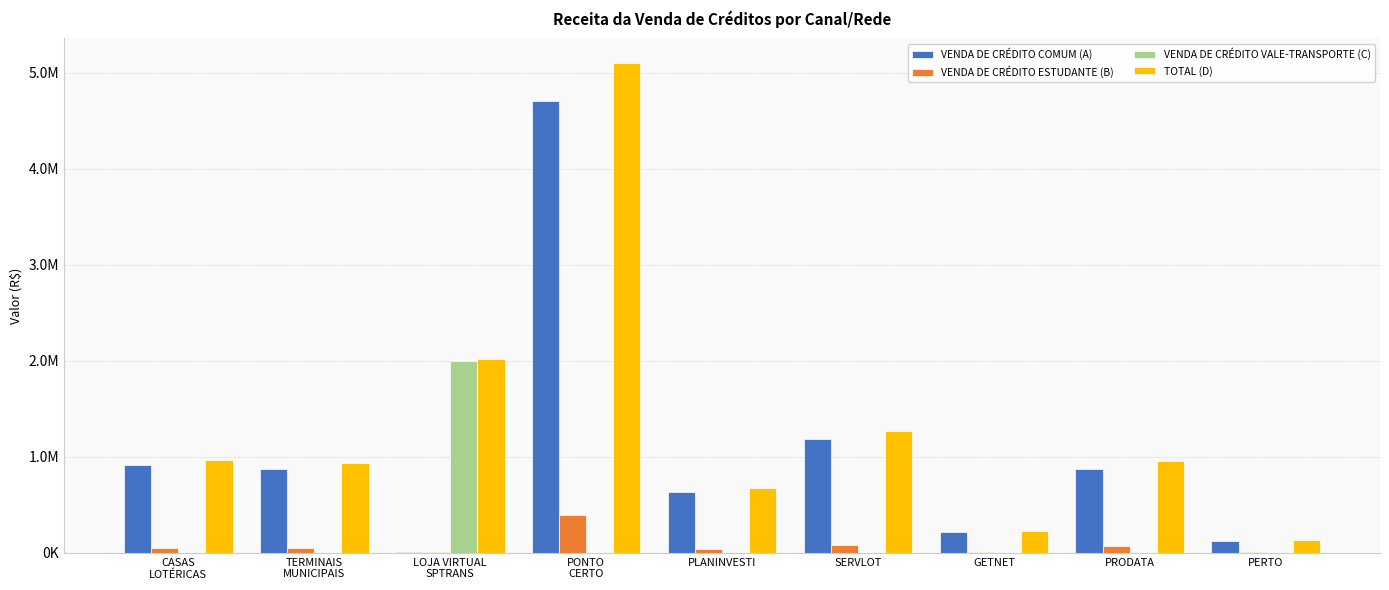

What are all the series names shown in the legend?

VENDA DE CRÉDITO COMUM (A), VENDA DE CRÉDITO ESTUDANTE (B), VENDA DE CRÉDITO VALE-TRANSPORTE (C), TOTAL (D)